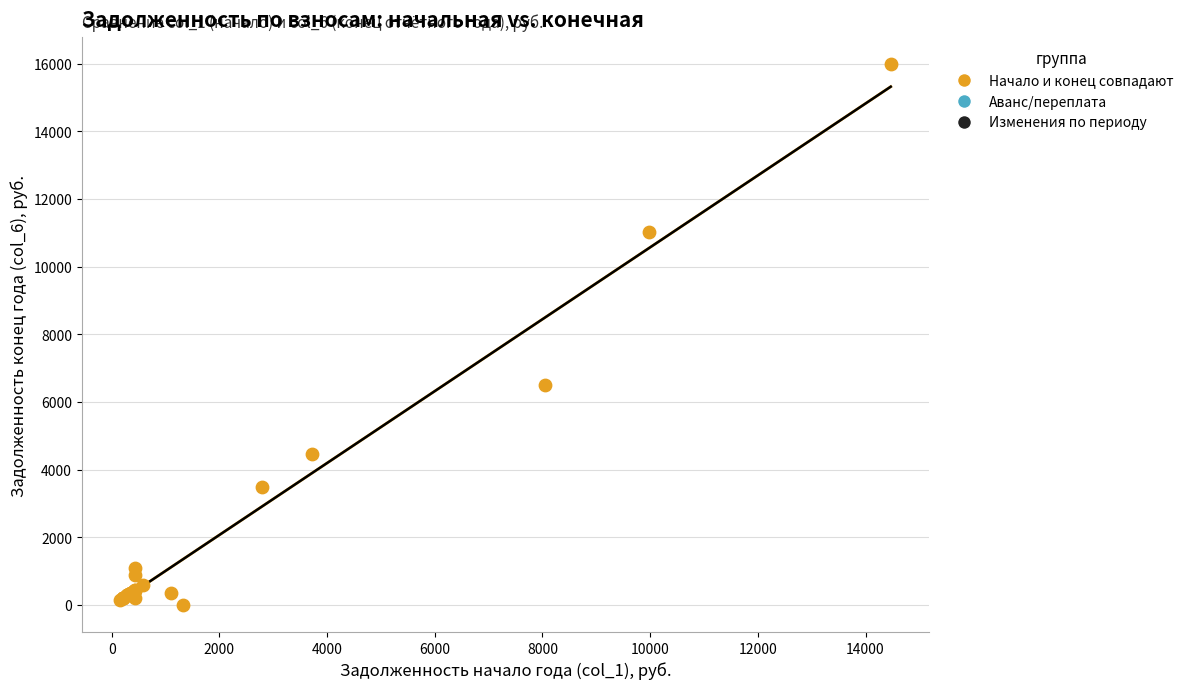

What Y value in the scatter plot is closest to 7992?

6500.6